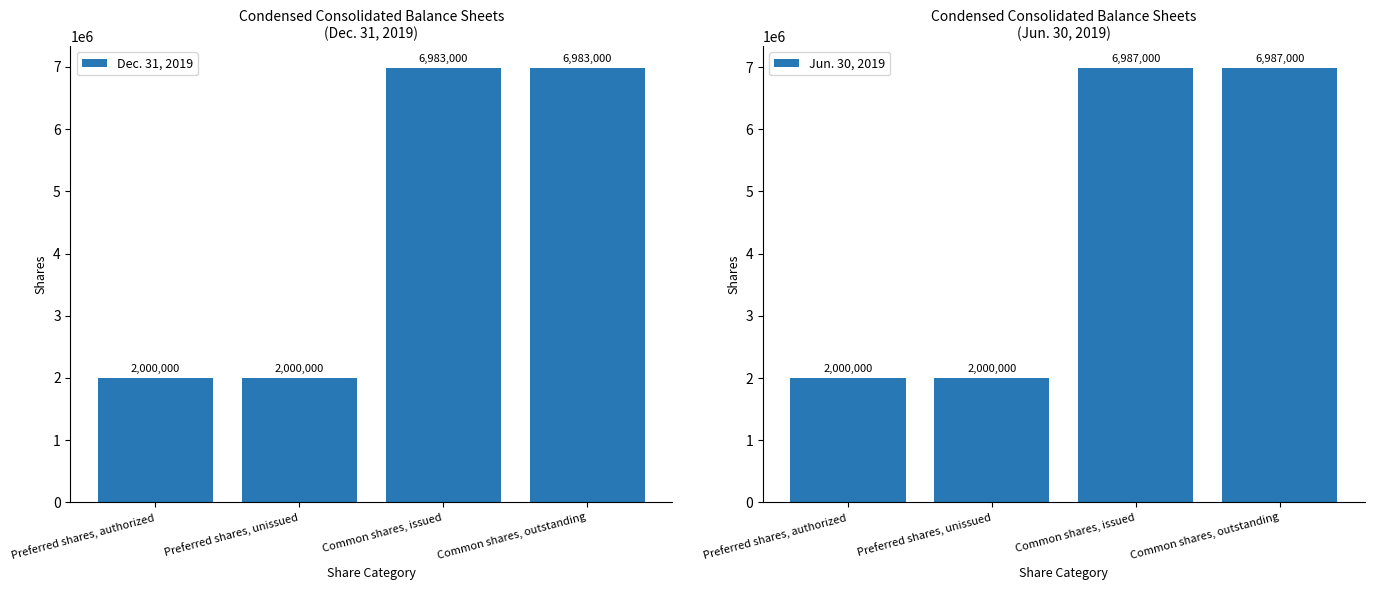

True or false: Jun. 30, 2019 has a value of 2000000 at Preferred shares, unissued.

True